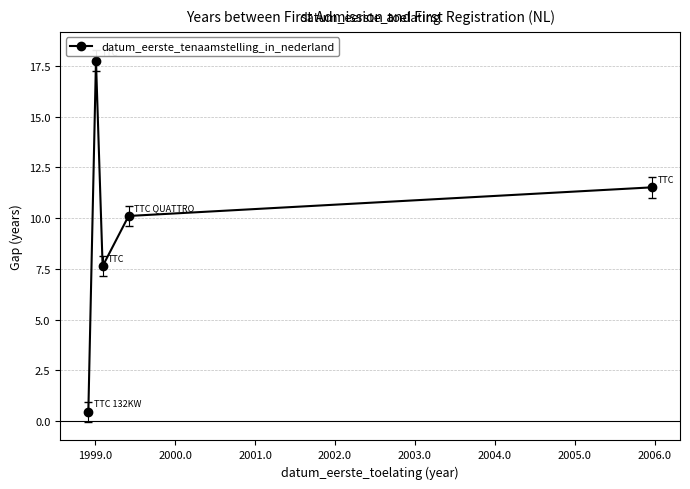

Reading left to right, what are all the values shown in this chart?

0.5	17.8	7.6	10.1	11.5